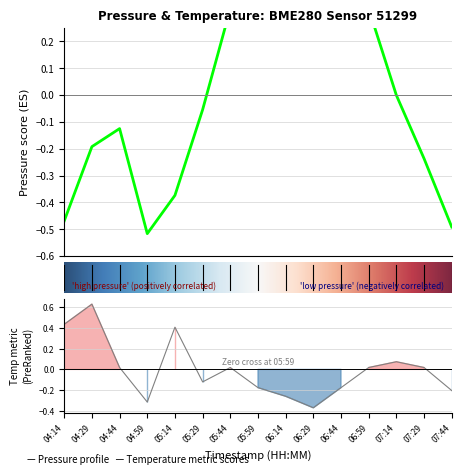

Is it true that temperature equals 0.1 at 07:14?

True